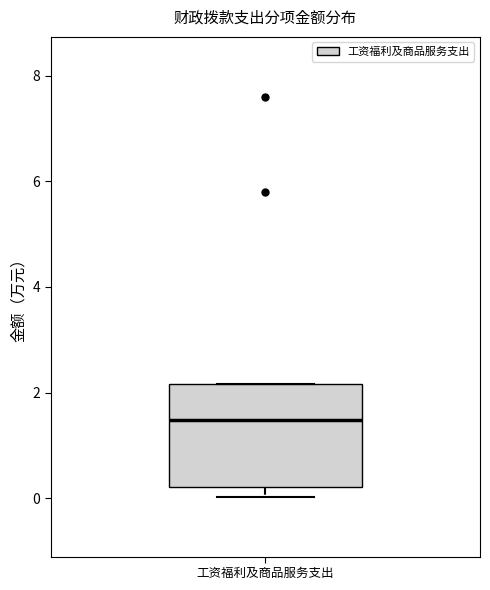

Read this box plot against the y-axis: the position of the median line, the range covered by the box, and the ends of both whiskers. The values are not printed on the chart, so give them approximately, as read against the axis.

median 1.4, box 0.2 to 2.2, whiskers 0.0 to 2.2